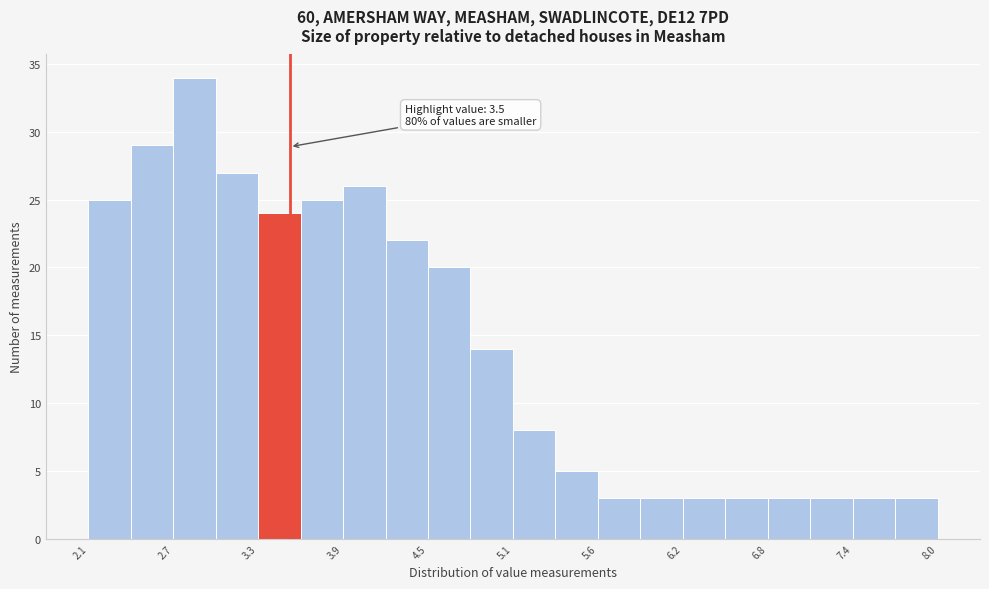

Around what value on the x-axis is the tallest bar? Give the approximate position of its centre, as read against the axis.

2.8